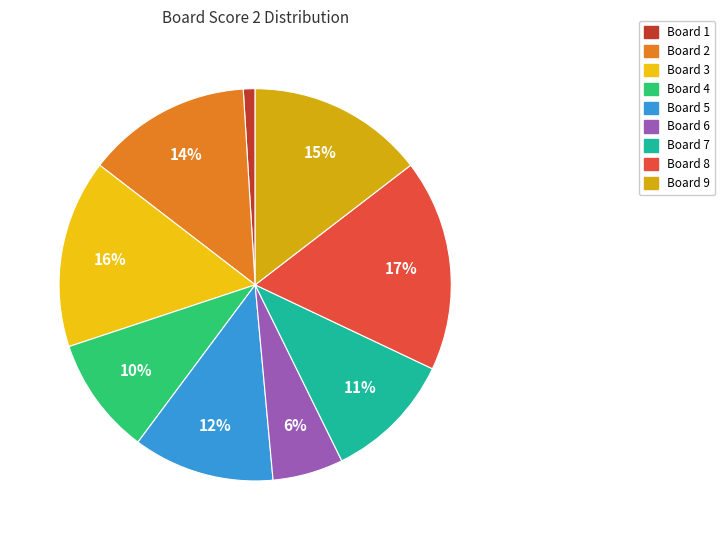

How many slices are in this pie chart?

9